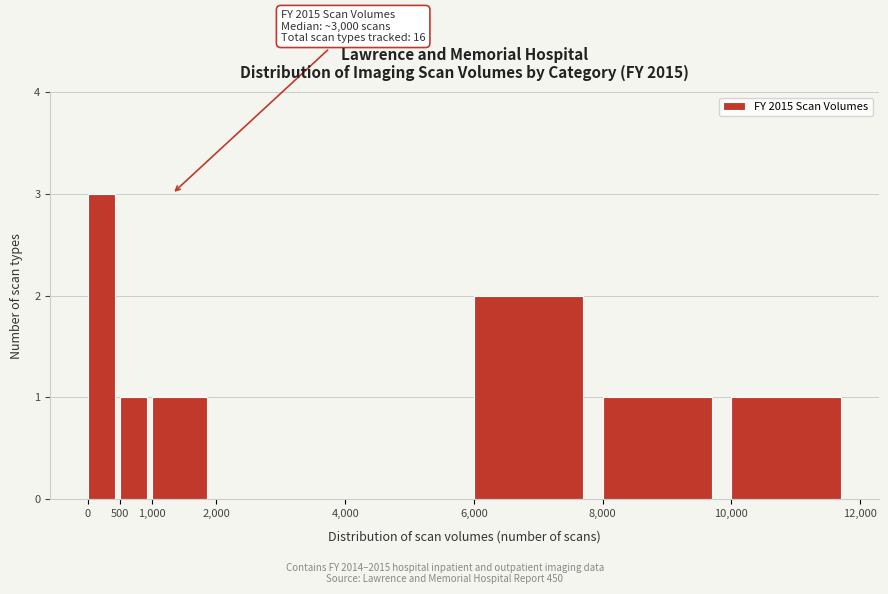

Which range on the x-axis has the tallest bar?

0 to 500